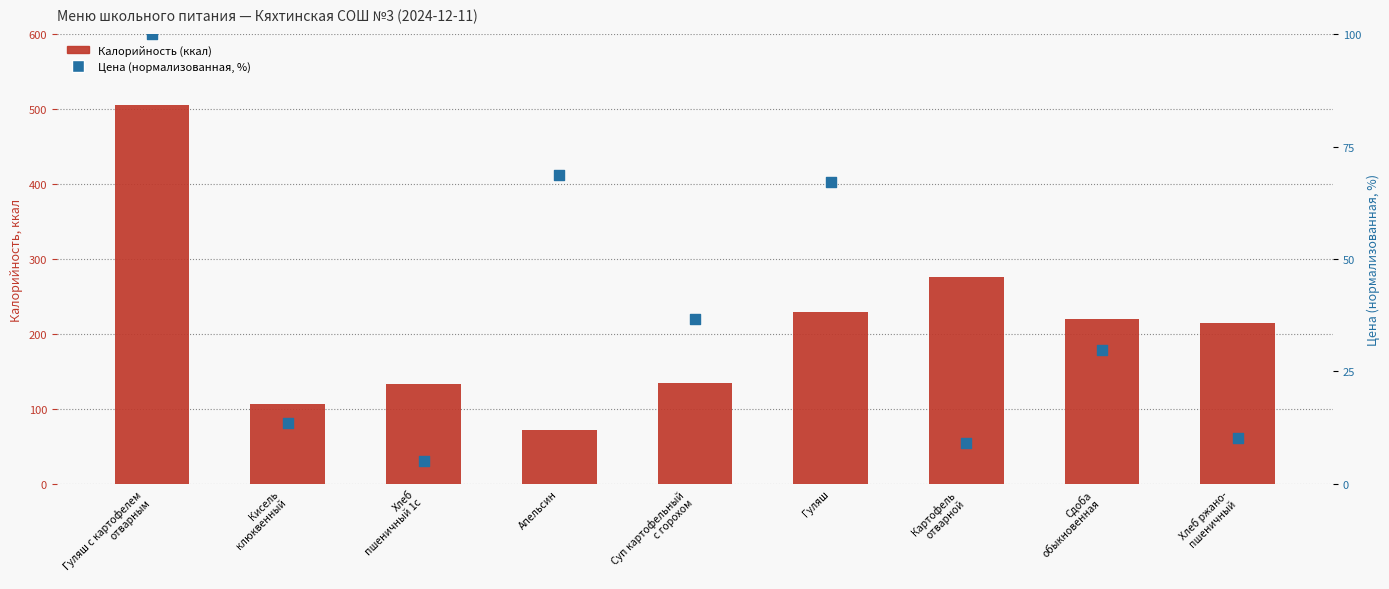

Which series has the largest total across all categories?

Калорийность (ккал)